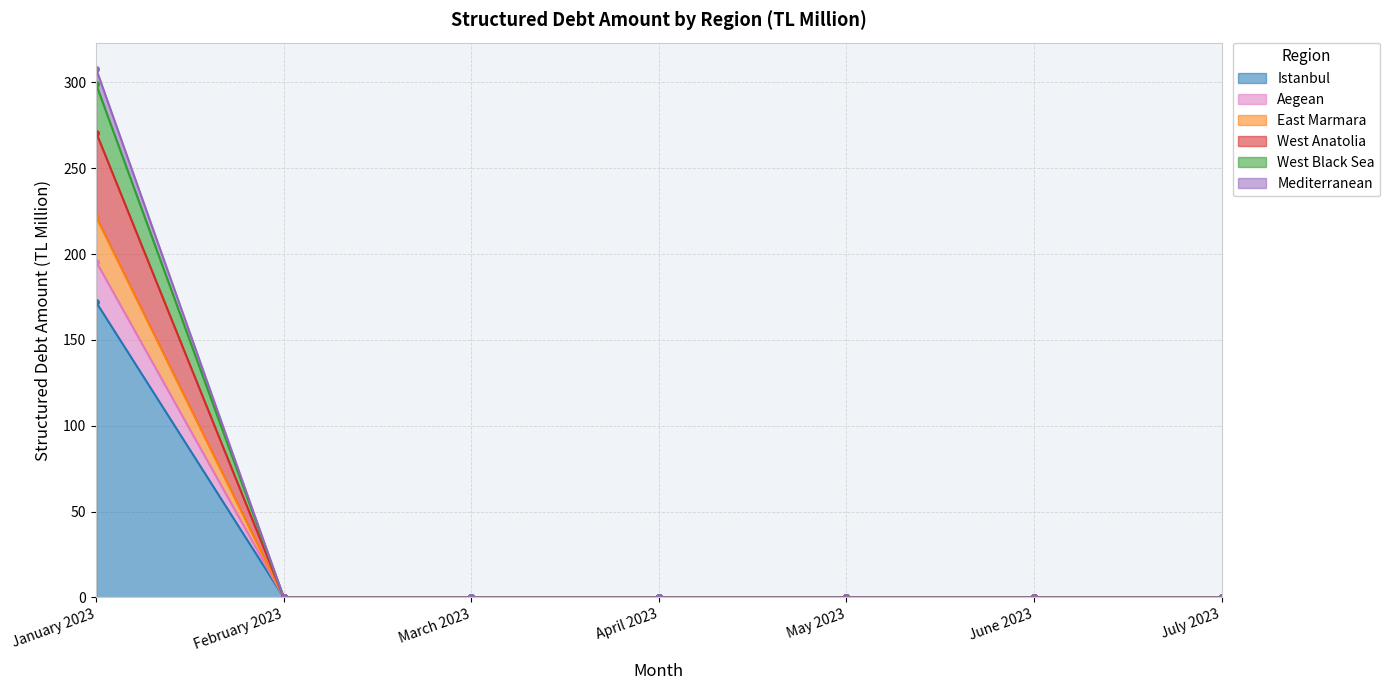

Does the chart have visible grid lines?

Yes